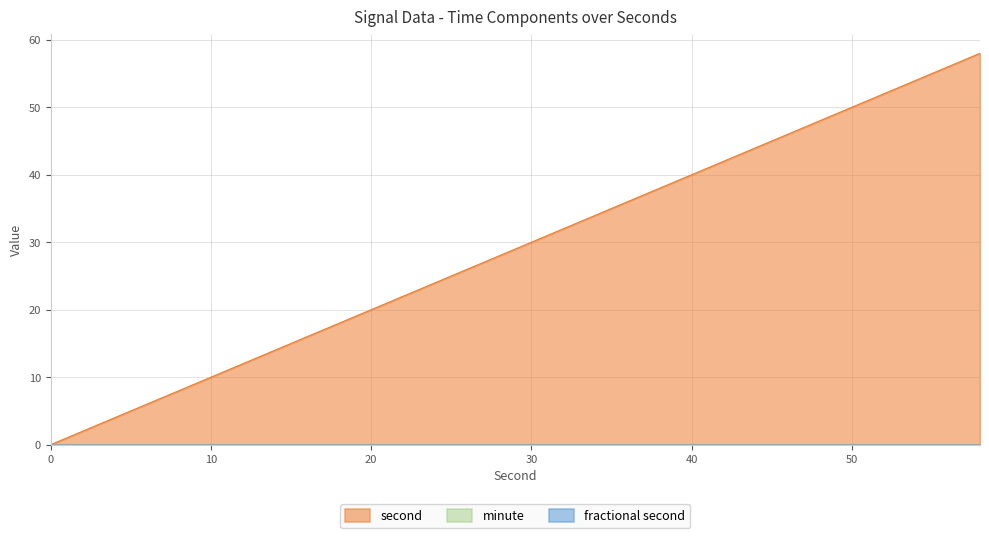

True or false: fractional second and minute intersect in this chart.

False